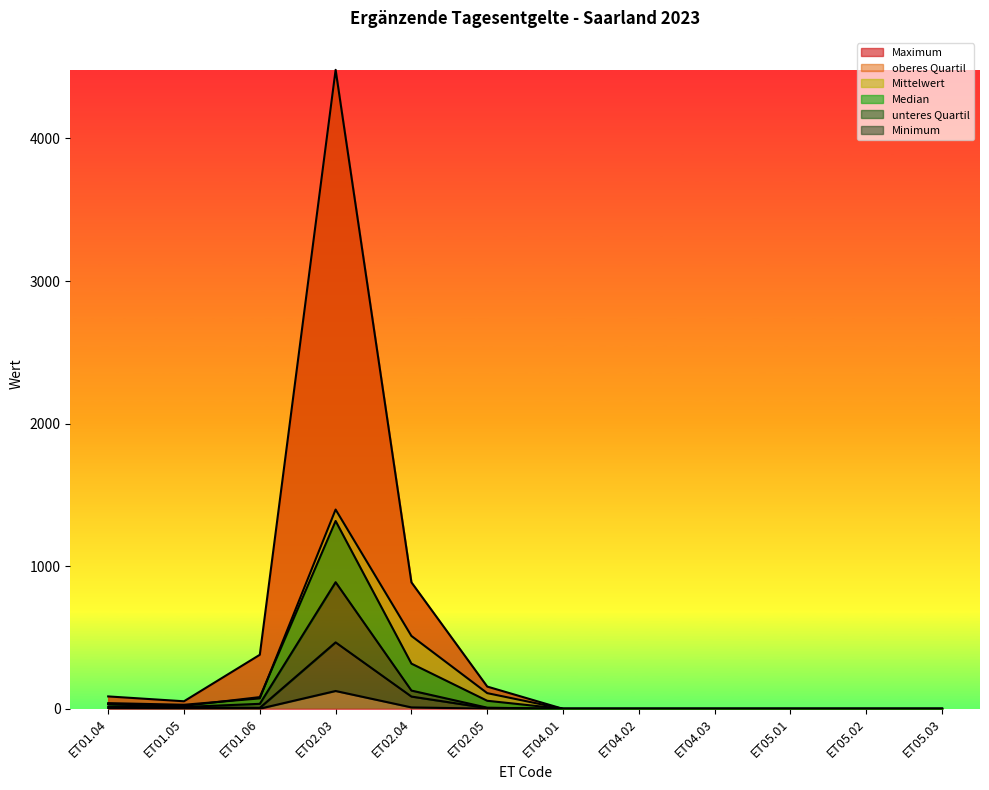

What position from the right is ET04.02?

5